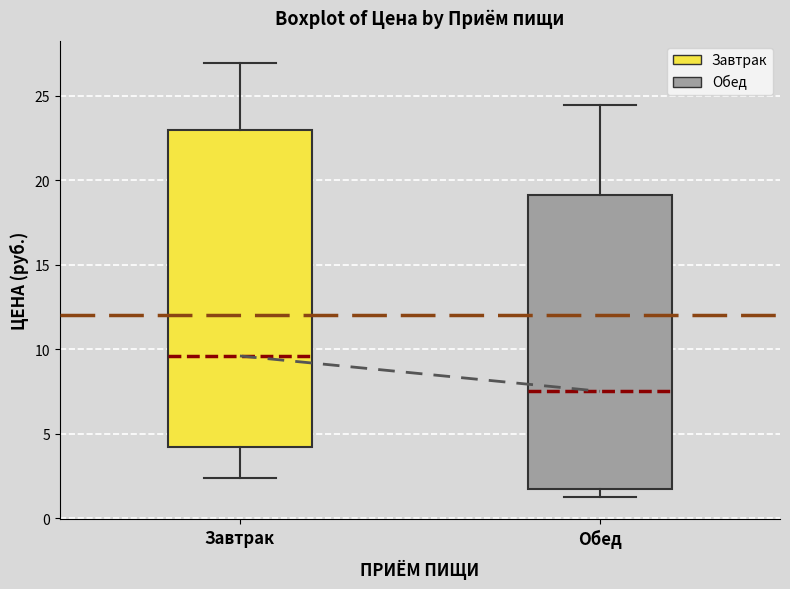

Reading left to right, transcribe this box plot: for each box, give where its median line is, the range the box spans, and where its two whiskers end, as read against the y-axis. The values are not printed on the chart, so give them approximately, as read against the axis.

Завтрак: median 9.5, box 4.0 to 23.0, whiskers 2.5 to 27.0
Обед: median 7.5, box 1.5 to 19.0, whiskers 1.5 (just below the box's lower edge) to 24.5